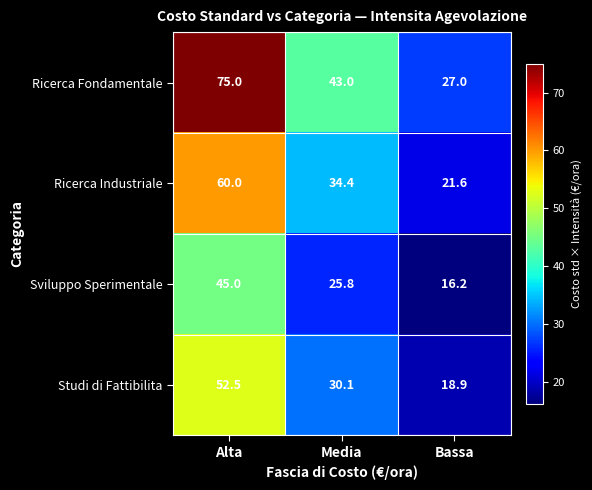

Read the Studi di Fattibilita value at Alta.

52.5